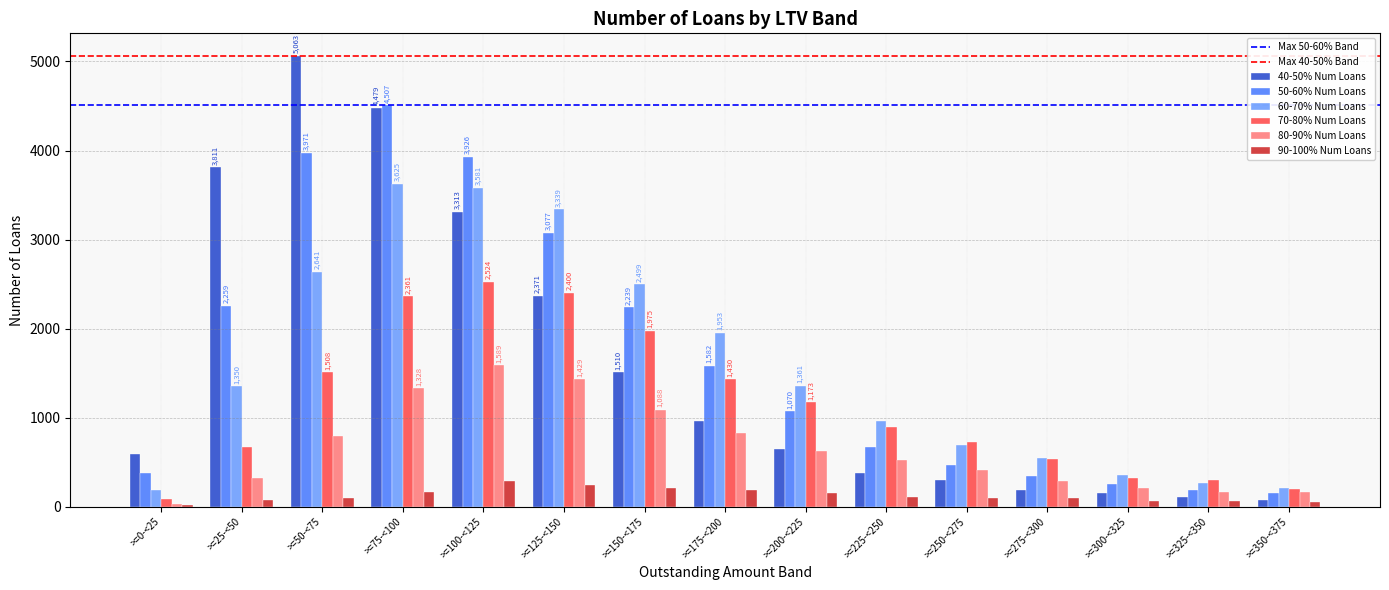

At how many categories does at least one series exceed 4593?

1